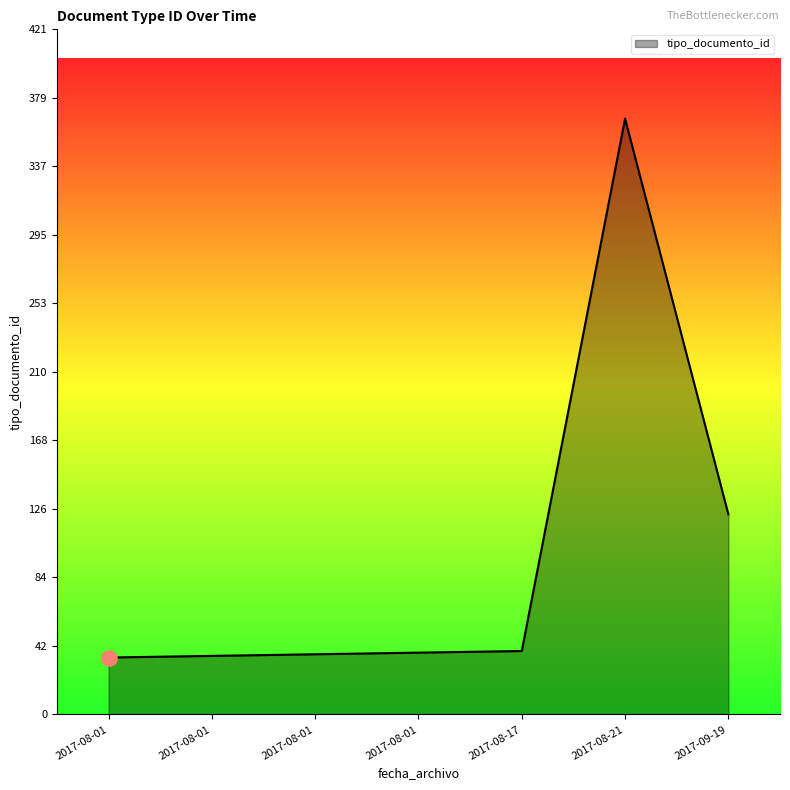

How many lines are shown in the chart?

1